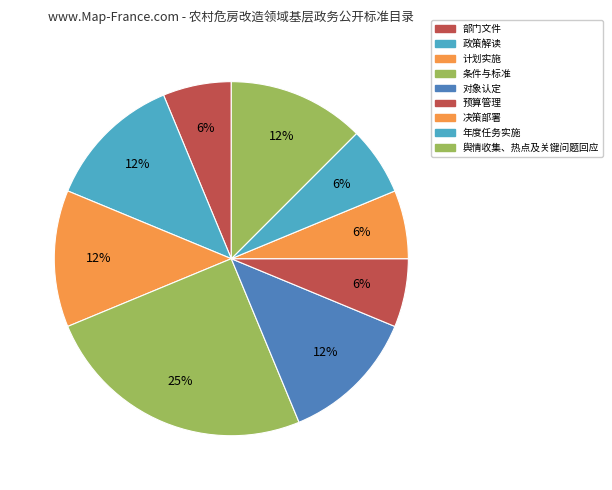

Count the number of slices in the pie.

9